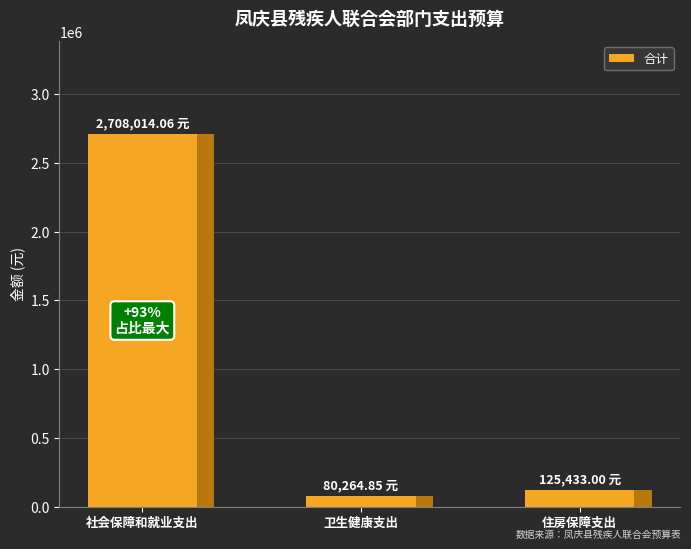

What is the minimum value shown in the chart?

80264.9